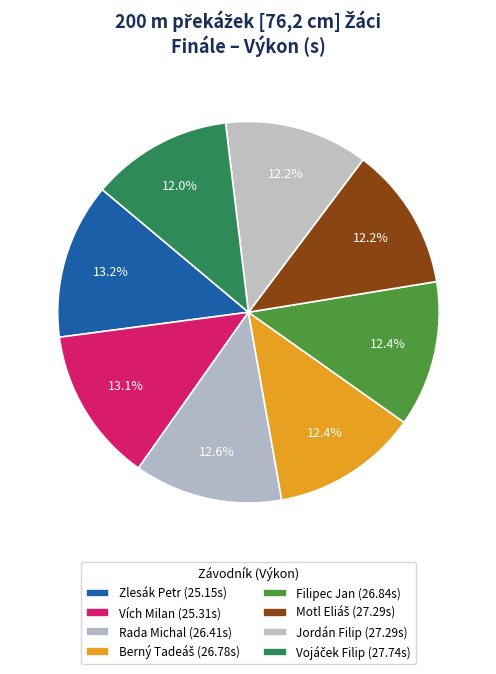

Does any single category account for the majority?

No